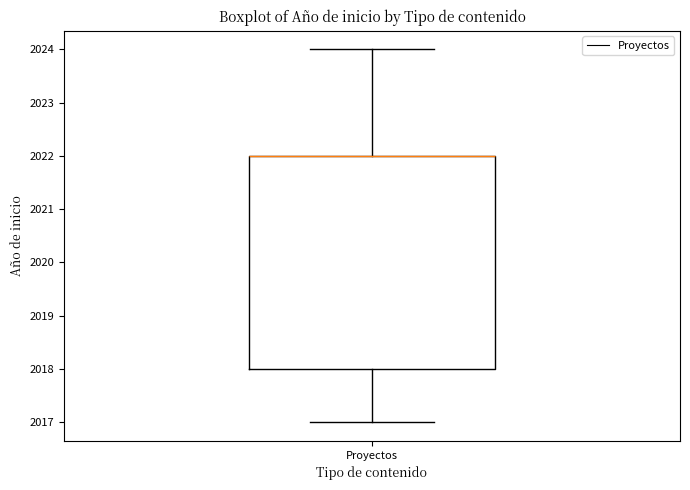

Transcribe this box plot: give where the median line is, the range the box spans, and where the two whiskers end, as read against the y-axis. The values are not printed on the chart, so give them approximately, as read against the axis.

median 2022 (drawn on the box's upper edge), box 2018 to 2022, whiskers 2017 to 2024